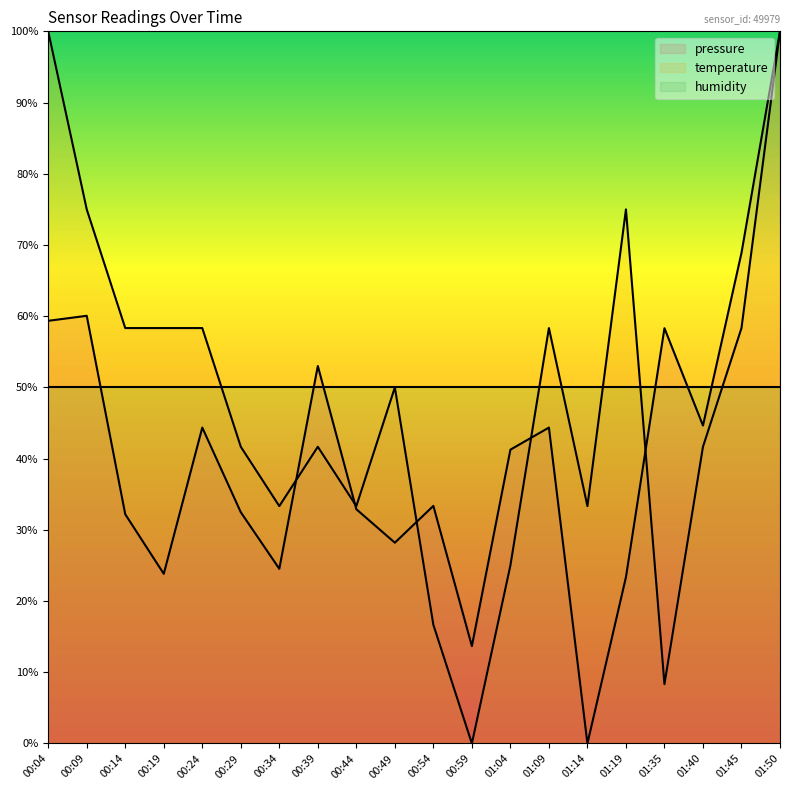

How many lines are shown in the chart?

3